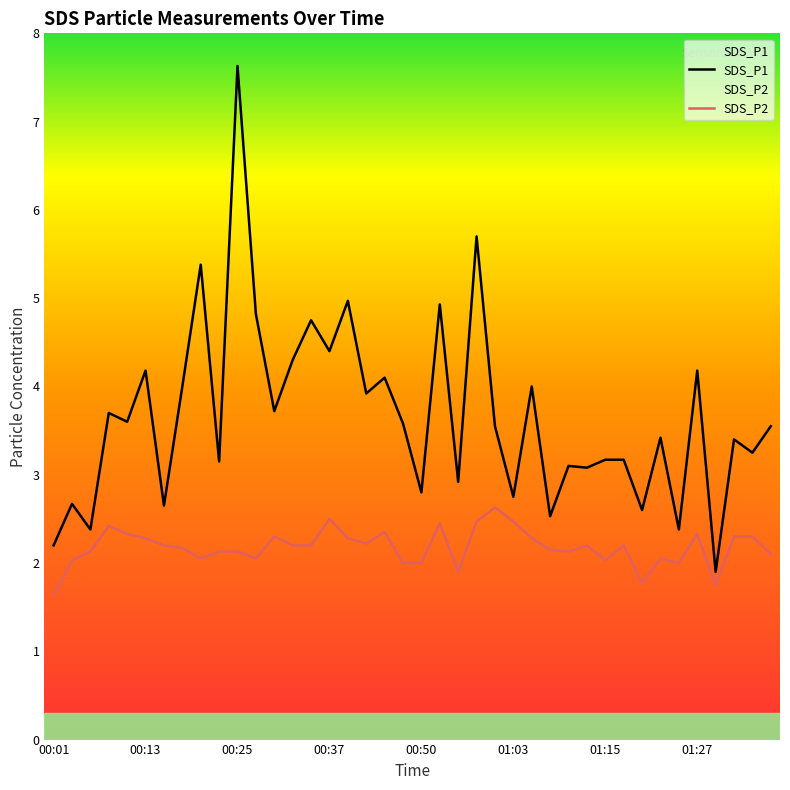

What position from the left is 01:07?

28